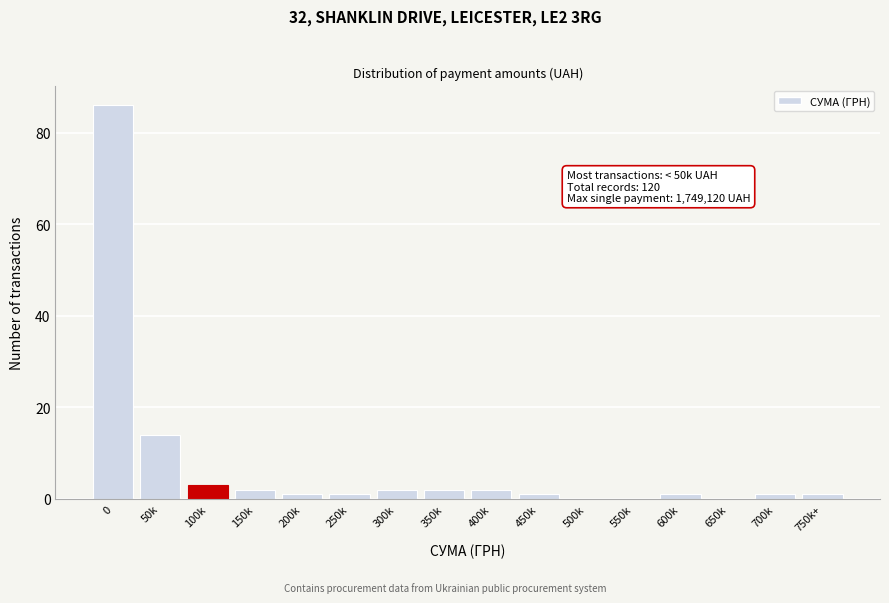

Reading left to right, extract all data points from this chart.

0=86	50k=14	100k=3	150k=2	200k=1	250k=1	300k=2	350k=2	400k=2	450k=1	500k=0	550k=0	600k=1	650k=0	700k=1	750k+=1